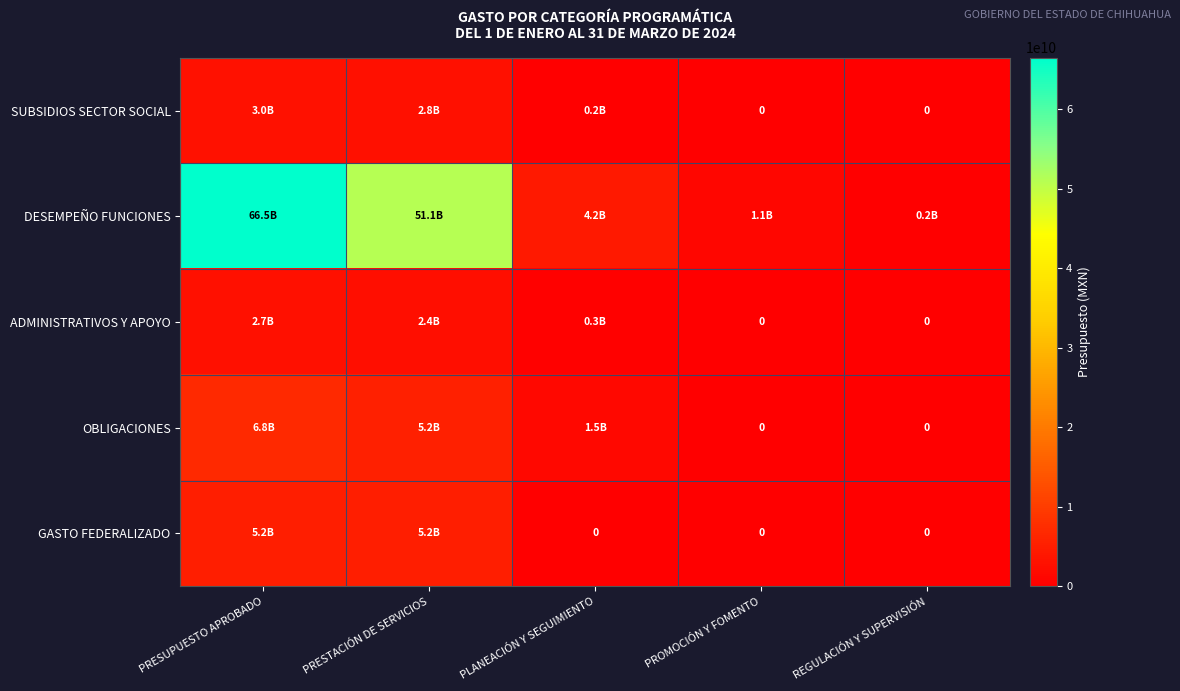

How many data points in OBLIGACIONES are above 1536025814?

2